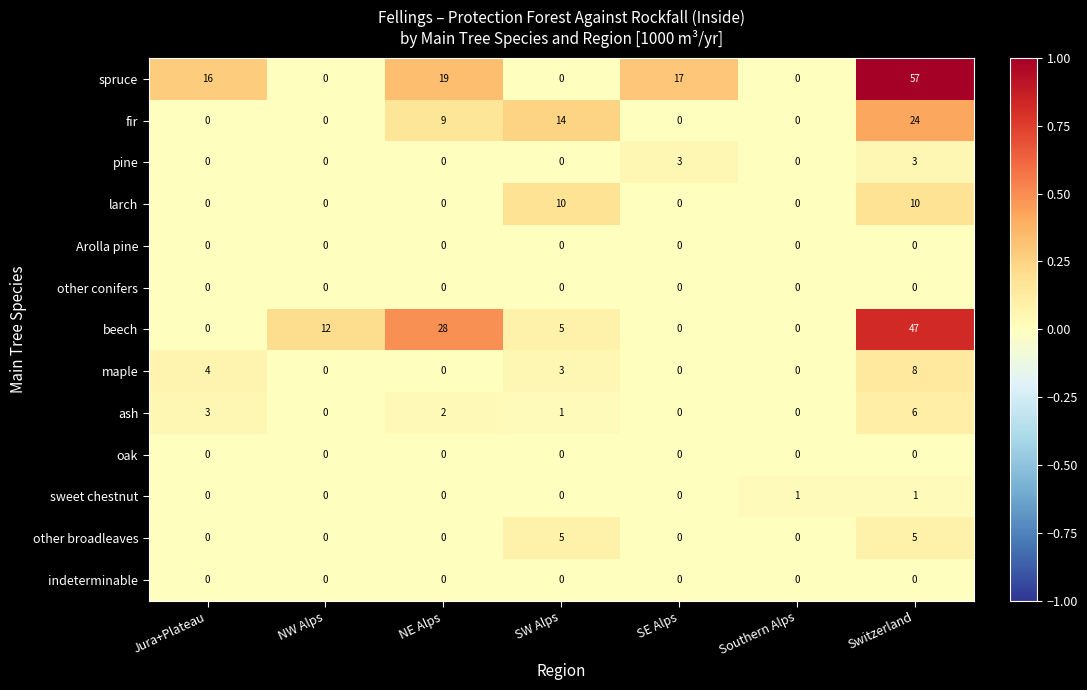

At how many categories does at least one series exceed 0?

7